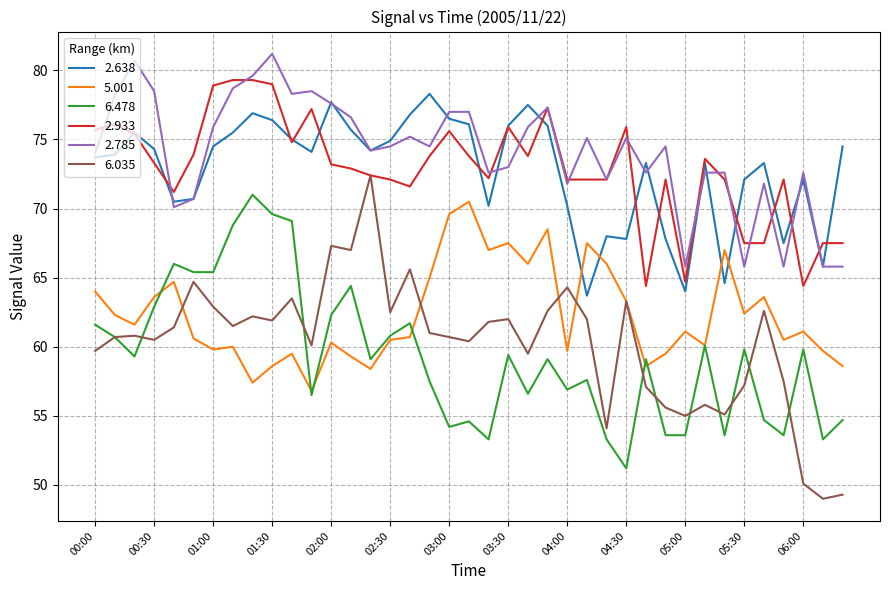

Which series has the largest range (max minus min)?

6.035